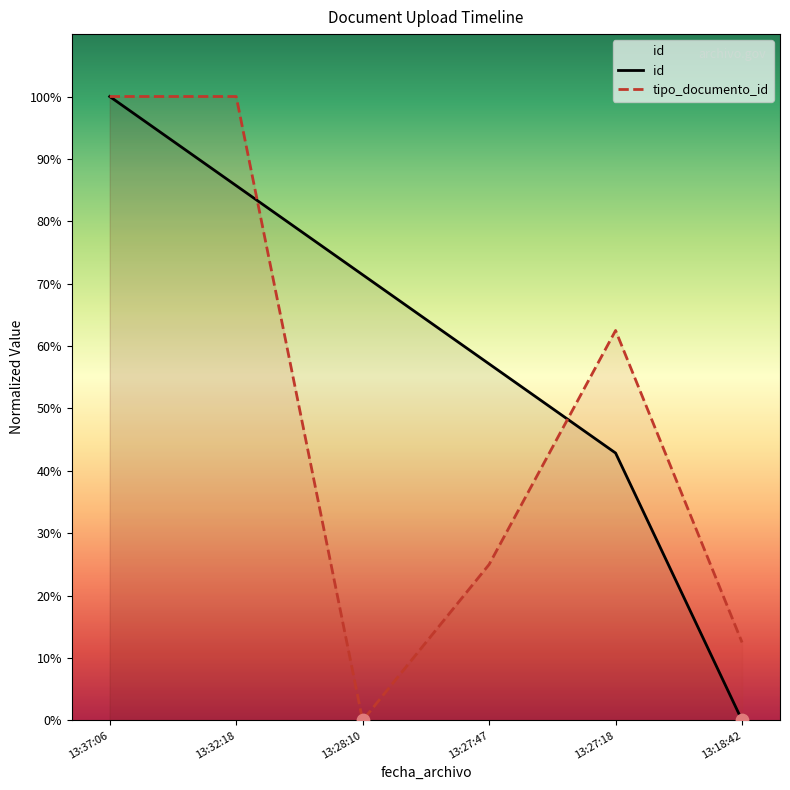

Which series has the largest total across all categories?

id